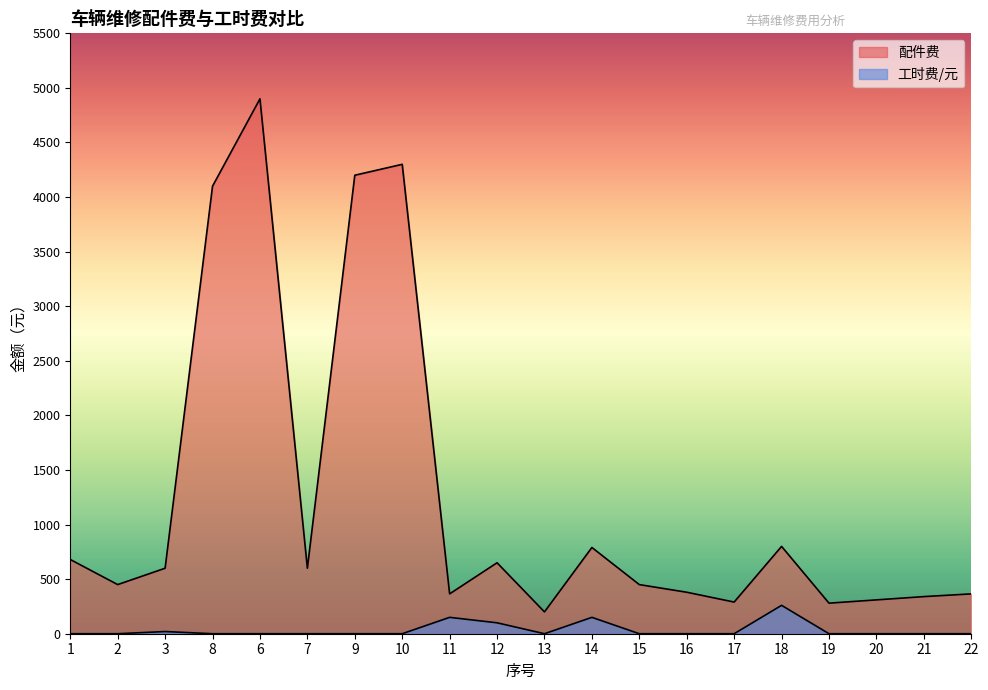

How many series are shown in this chart?

2